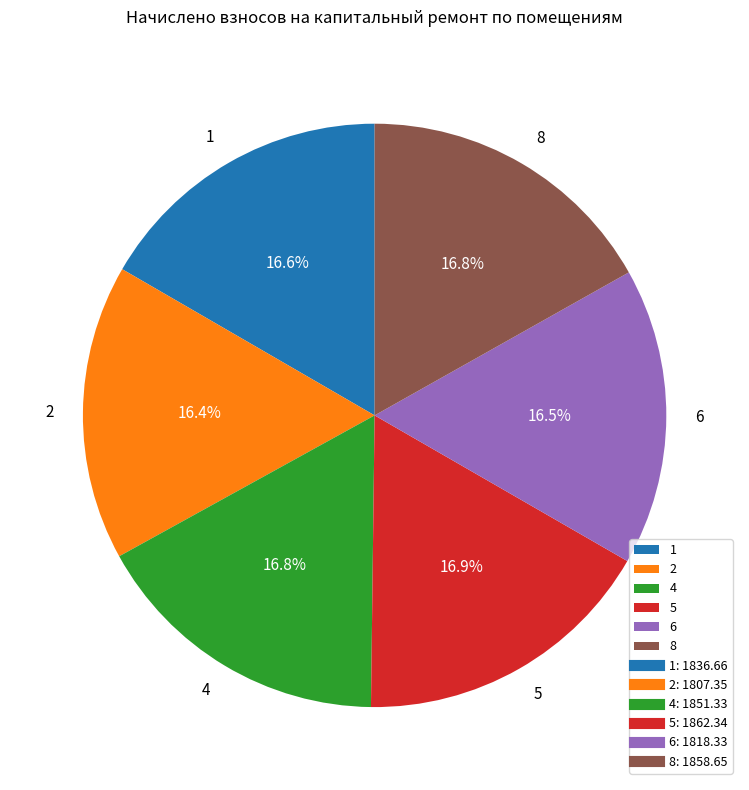

Approximately how many times larger is the value at 4 compared to 5?

1.0